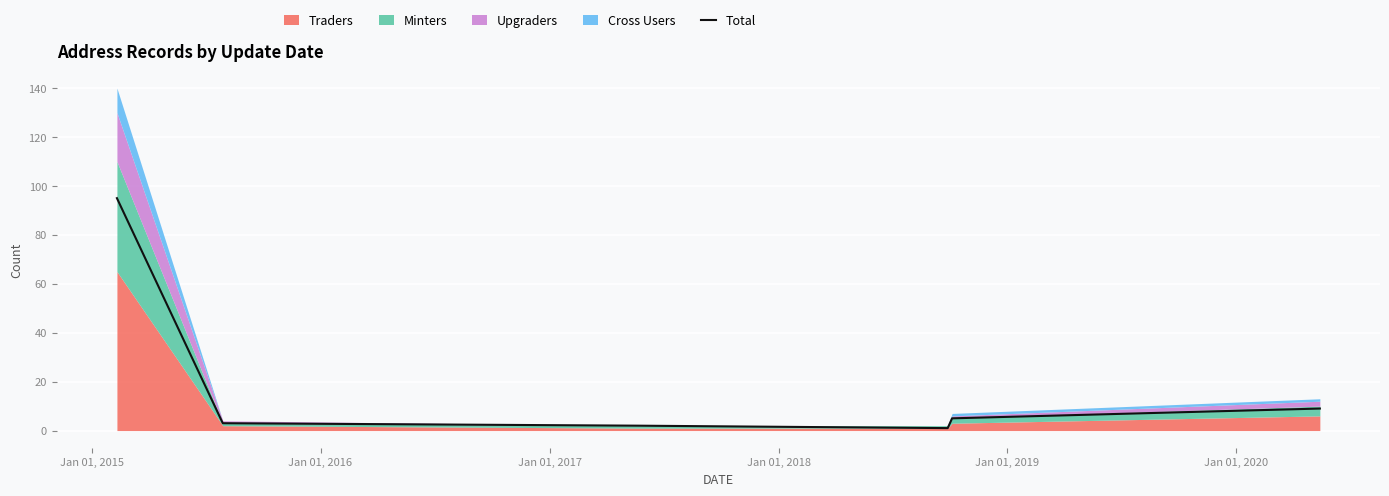

How many points are lower than both their immediate neighbors (excluding endpoints)?

1